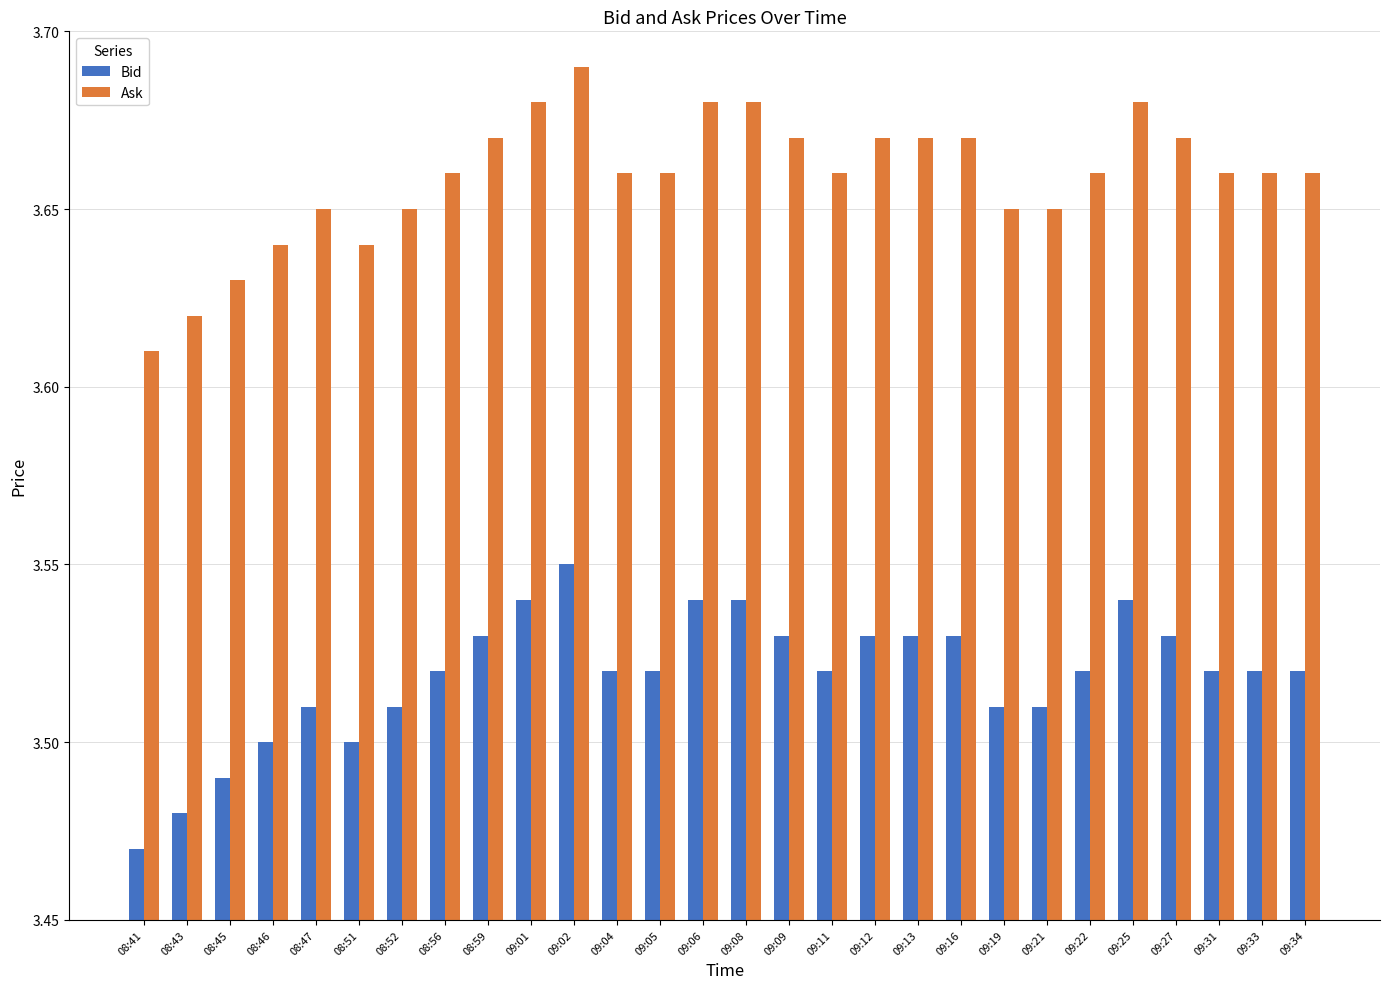

At which label does Bid reach its minimum?

08:41